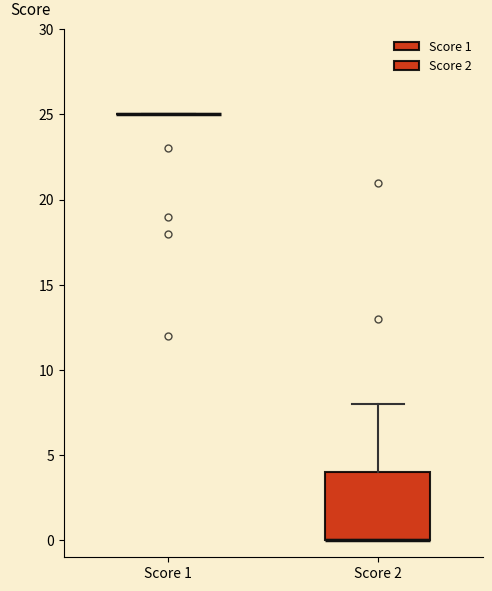

Reading left to right, read every box against the y-axis: the position of its median line, the range the box covers, and the ends of its whiskers. The values are not printed on the chart, so give them approximately, as read against the axis.

Score 1: box collapsed to a line at 25, whiskers 25 to 25
Score 2: median 0 (drawn on the box's lower edge), box 0 to 4, whiskers 0 to 8